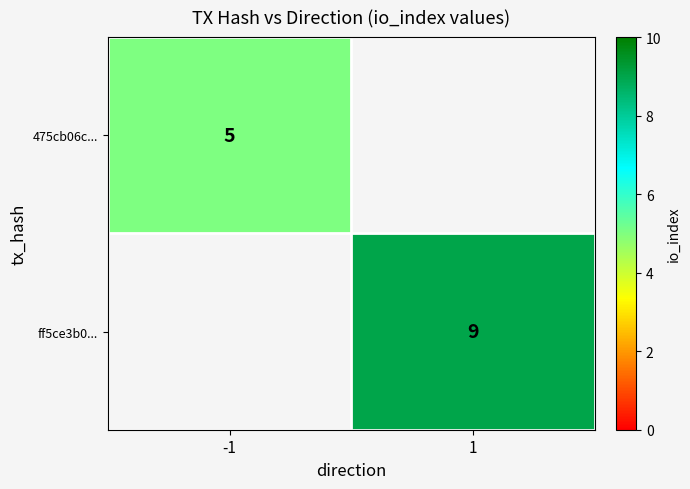

The value of ff5ce3b0... at 1 is 14. True or false?

False